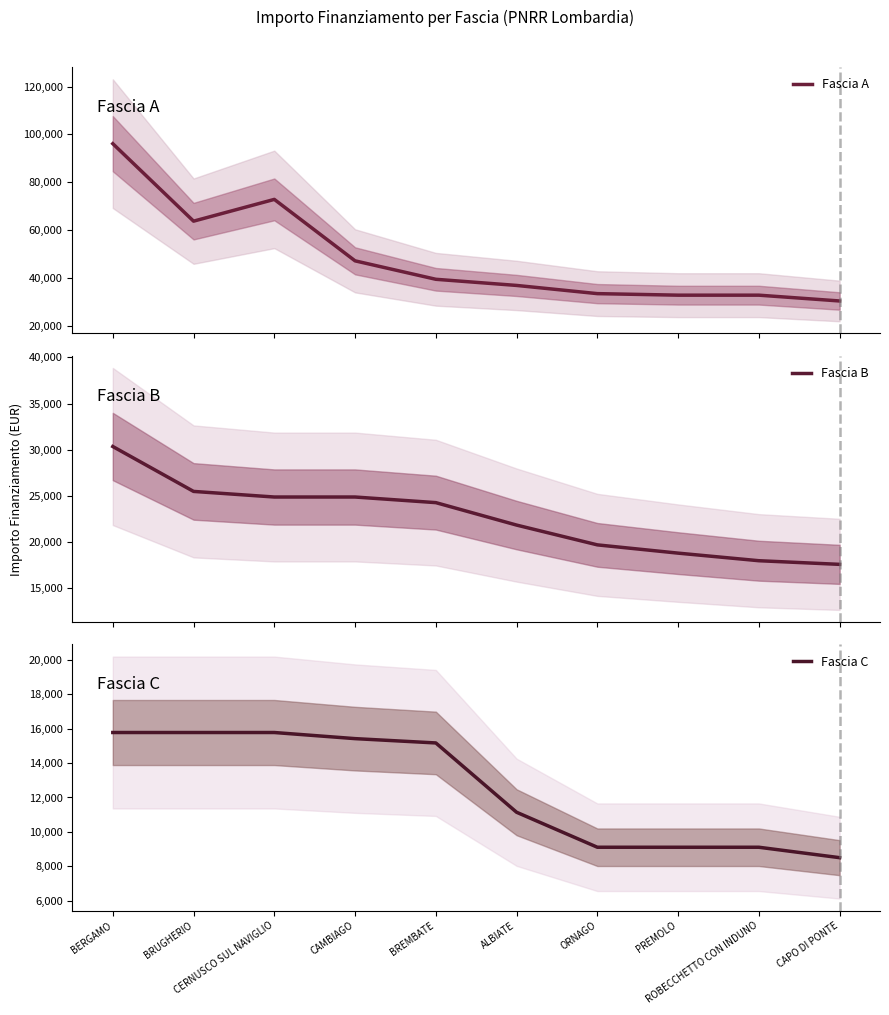

Count the number of categories in the chart.

10